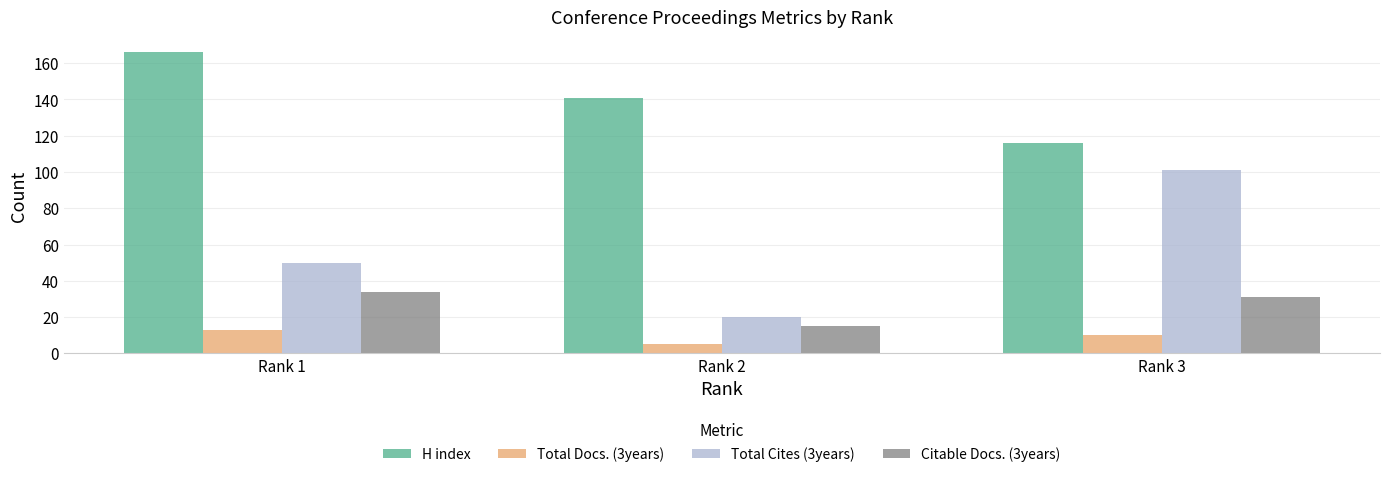

What is the difference between the highest and lowest values at Rank 2?

136